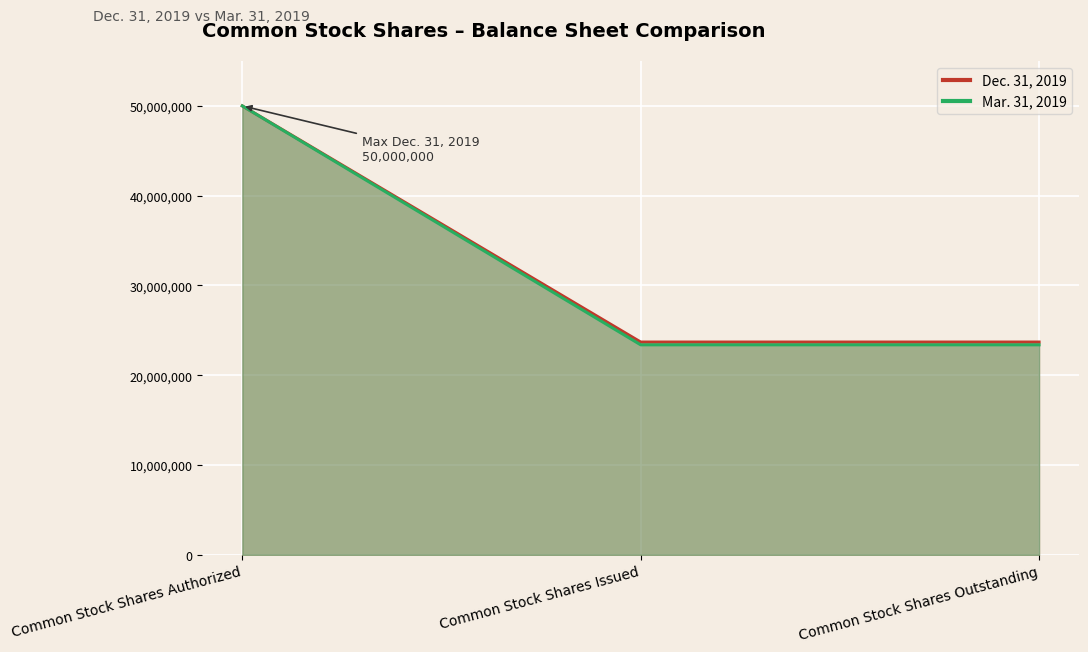

List the series in order of their overall mean, lowest first.

Mar. 31, 2019, Dec. 31, 2019